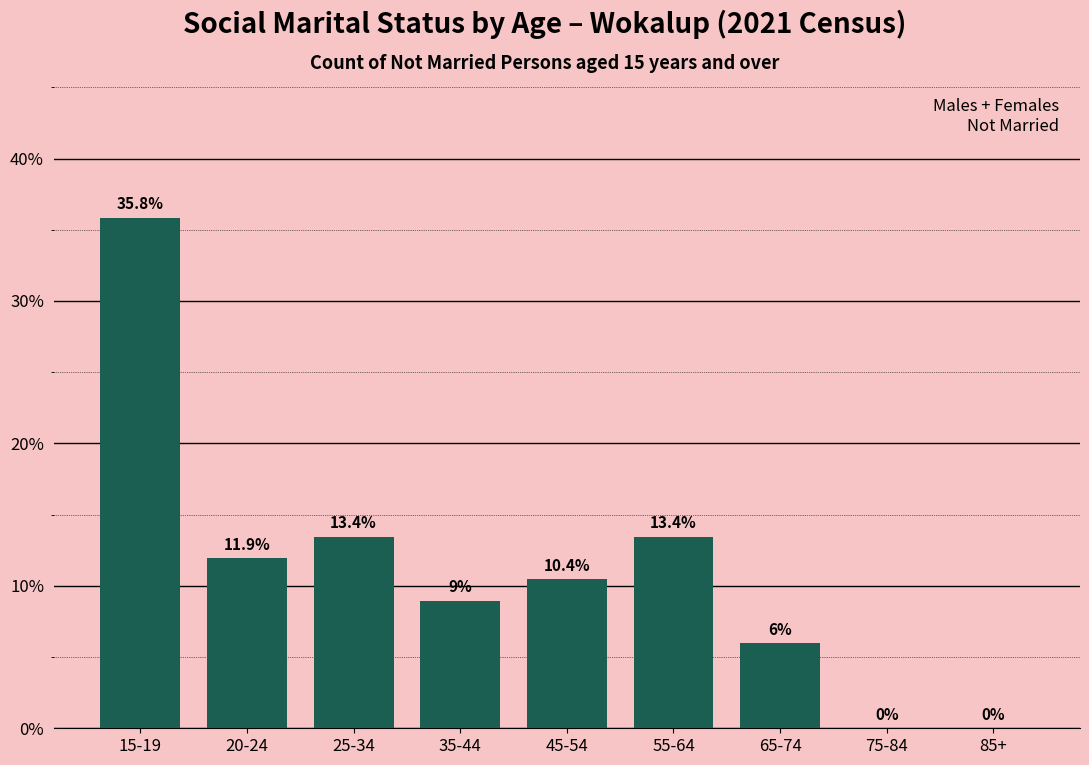

Reading left to right, transcribe all the data shown in this chart.

15-19=35.8	20-24=11.9	25-34=13.4	35-44=9.0	45-54=10.4	55-64=13.4	65-74=6.0	75-84=0.0	85+=0.0